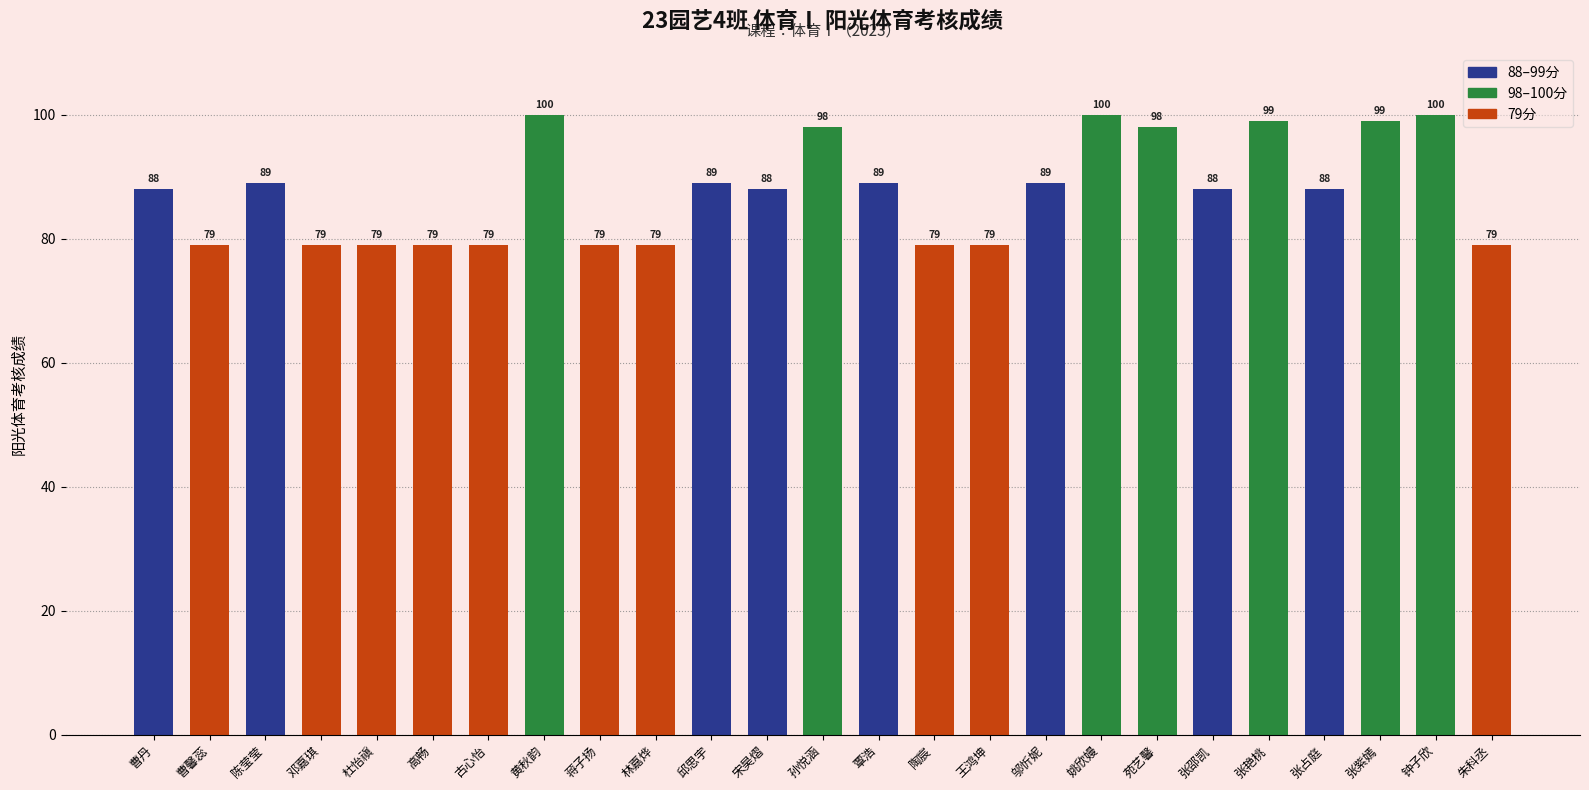

What is the minimum value shown in the chart?

79